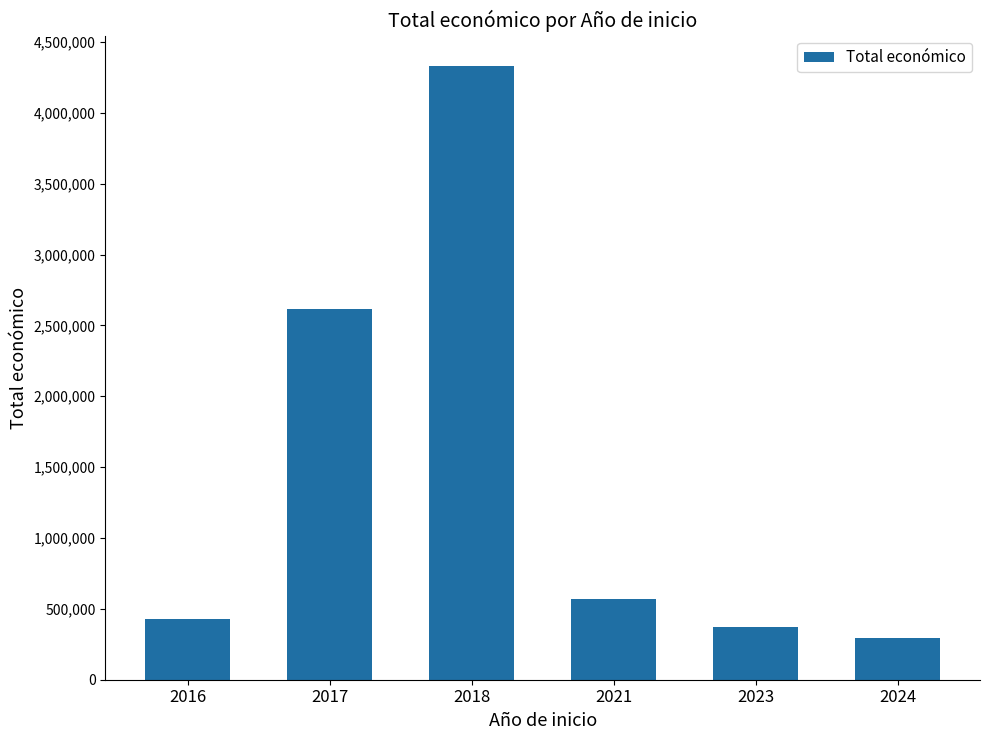

Are the bars horizontal?

No